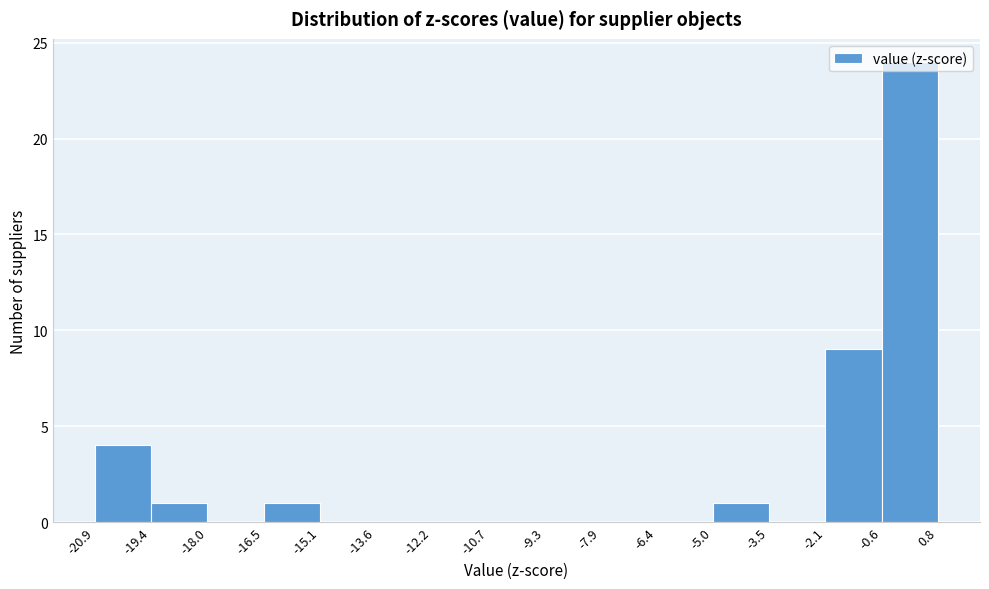

Over which range of the x-axis is the bar tallest?

-0.6 to 0.8